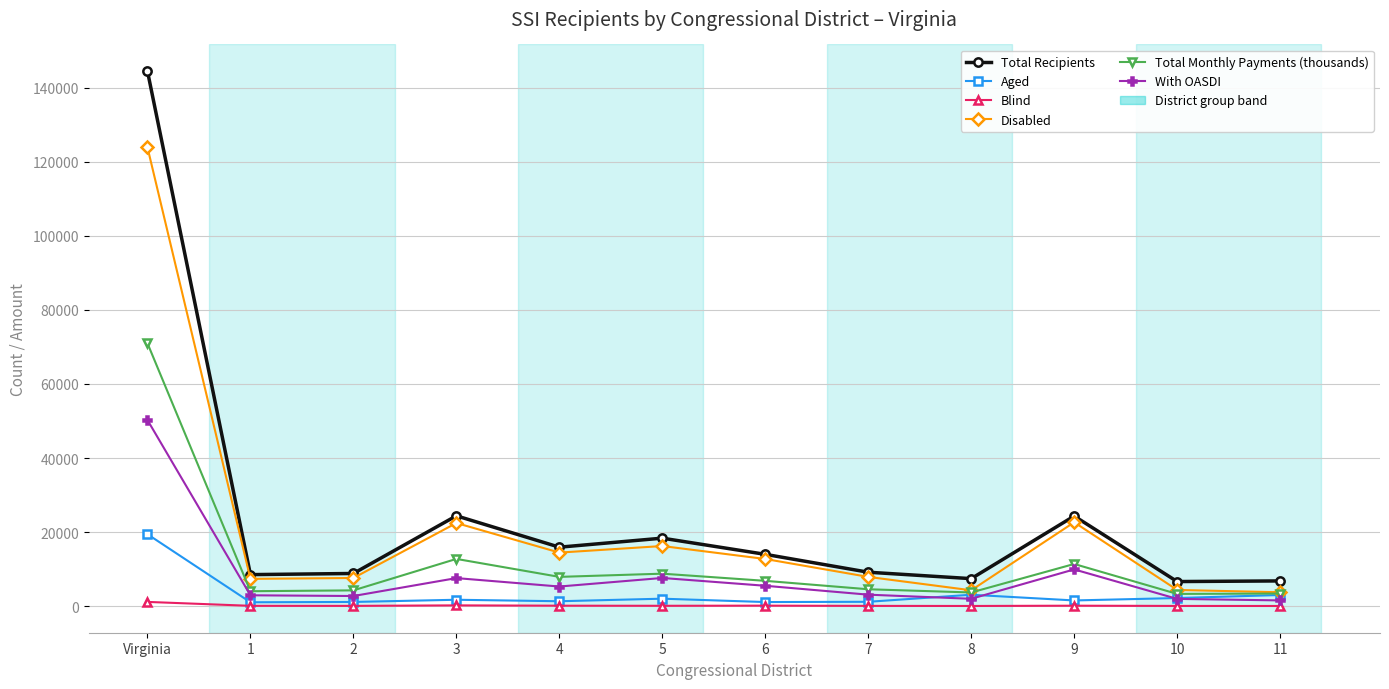

How many categories are shown in the chart?

12